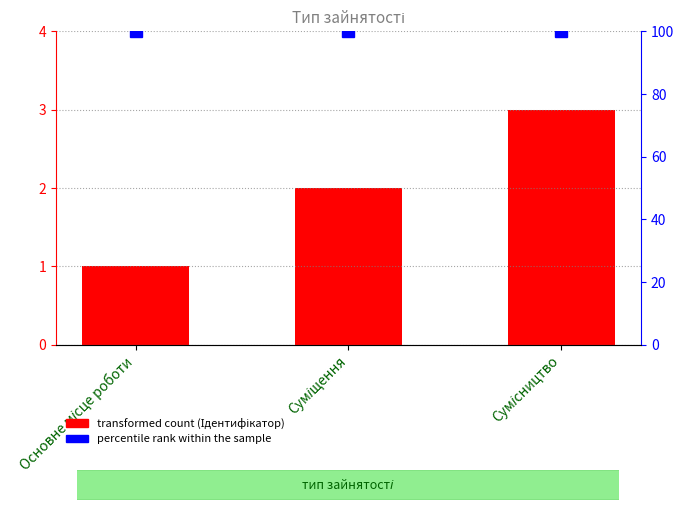

At which category is the sum across all series the highest?

Сумісництво